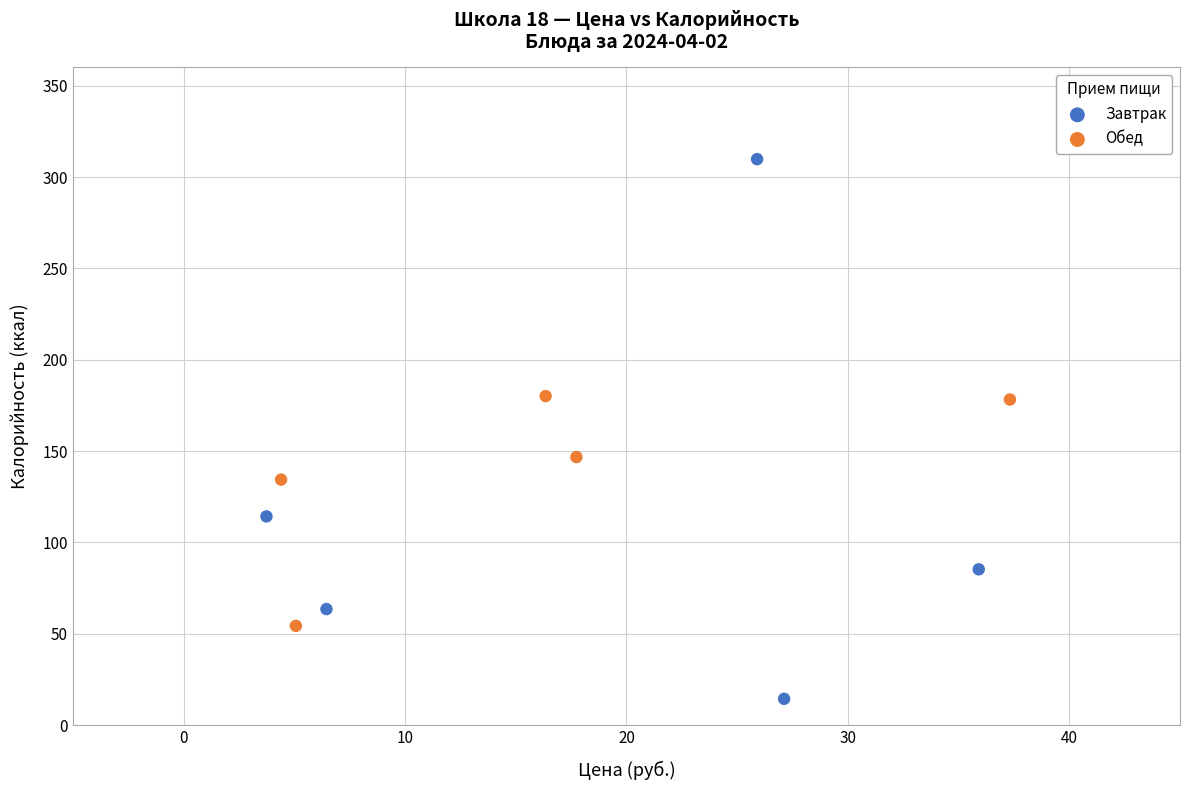

Which series reaches the minimum Y coordinate?

Завтрак